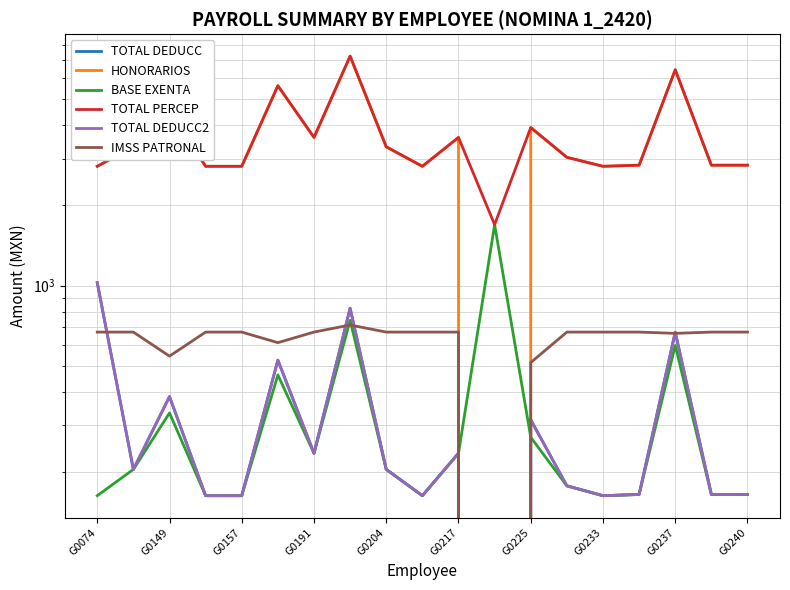

At how many categories does at least one series exceed 3929?

4